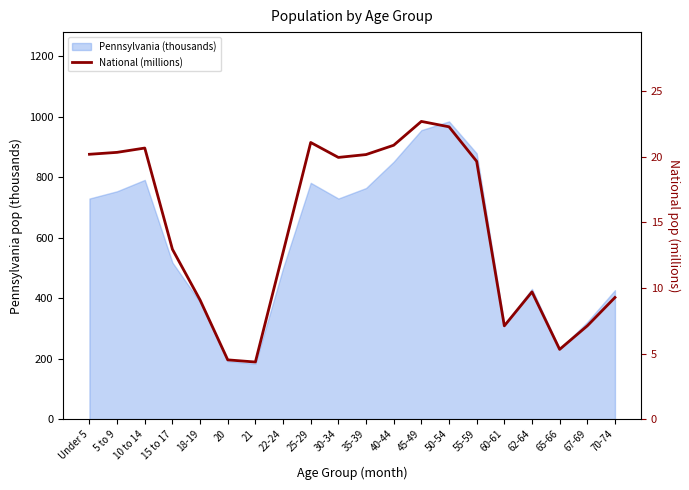

What is the maximum value shown in the chart?

22.7